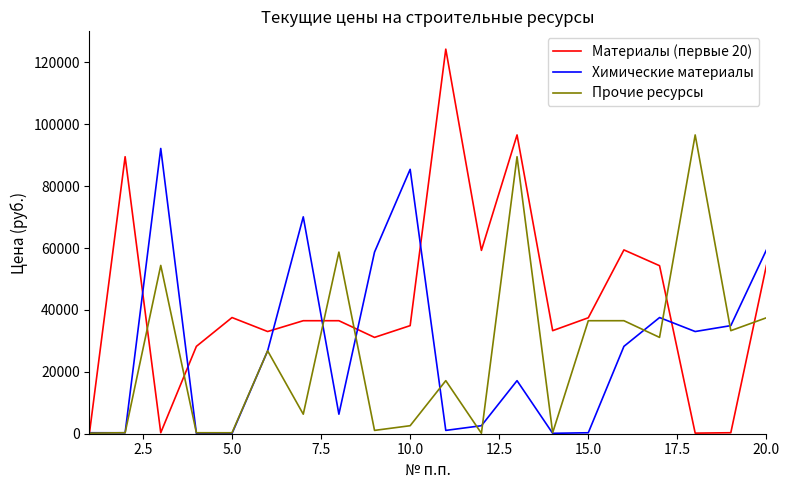

True or false: Химические материалы has more than 2 interior local peaks.

True